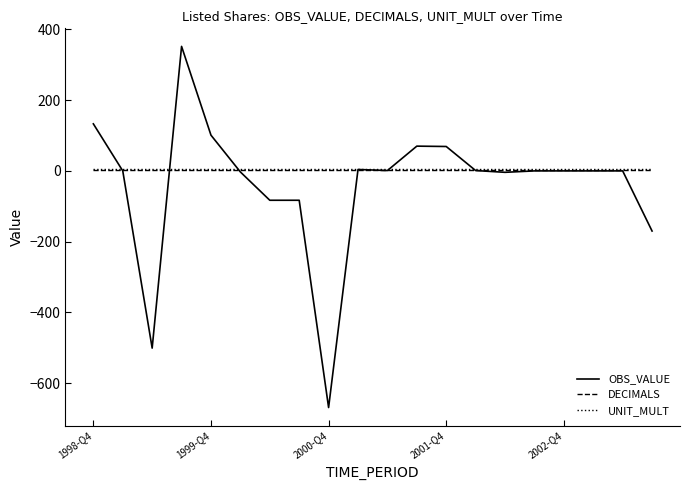

What is the difference between the maximum and minimum values in the OBS_VALUE series?

1021